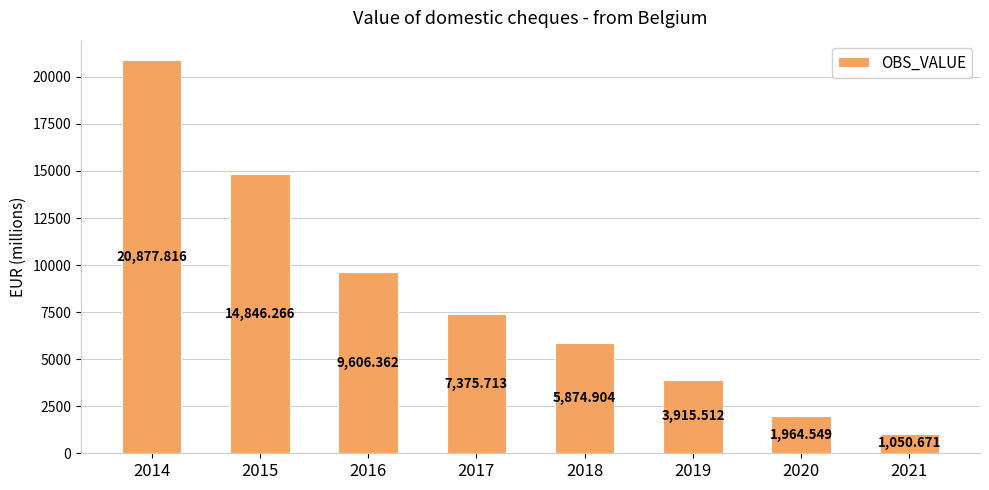

Reading left to right, list all the values displayed in this chart.

20877.8	14846.3	9606.4	7375.7	5874.9	3915.5	1964.5	1050.7